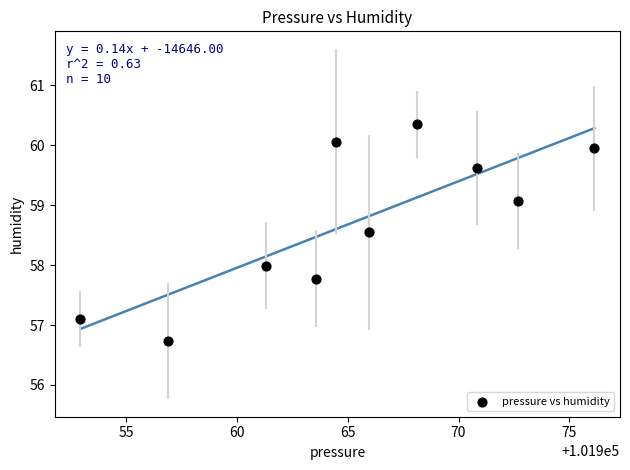

What is the range of Y values (max minus min)?

3.6